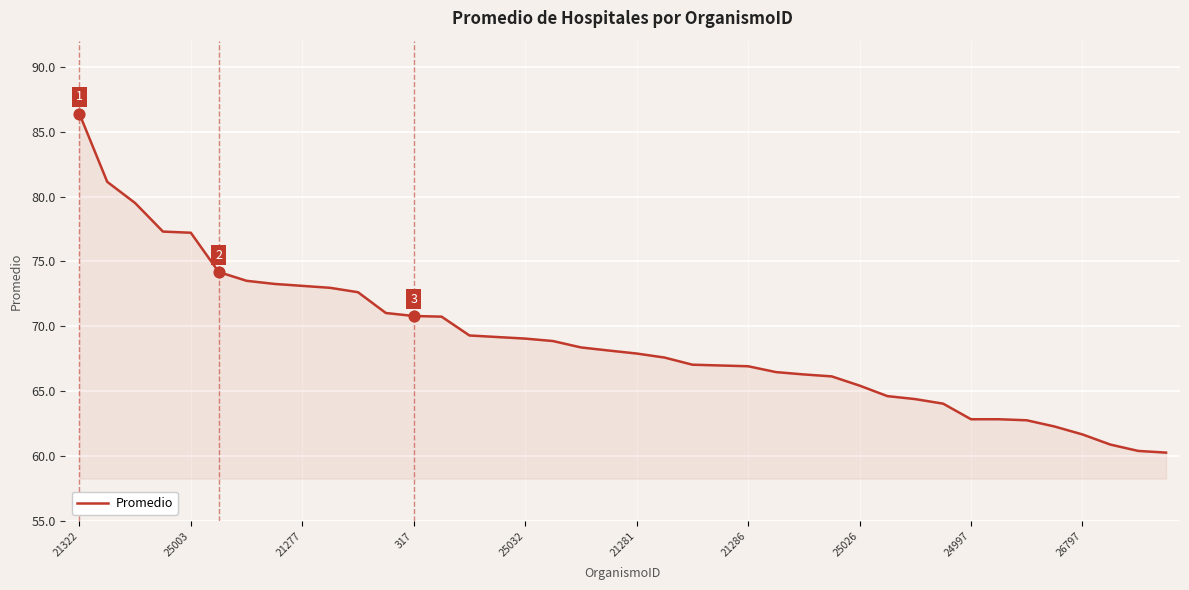

What is the greatest value displayed?

86.4